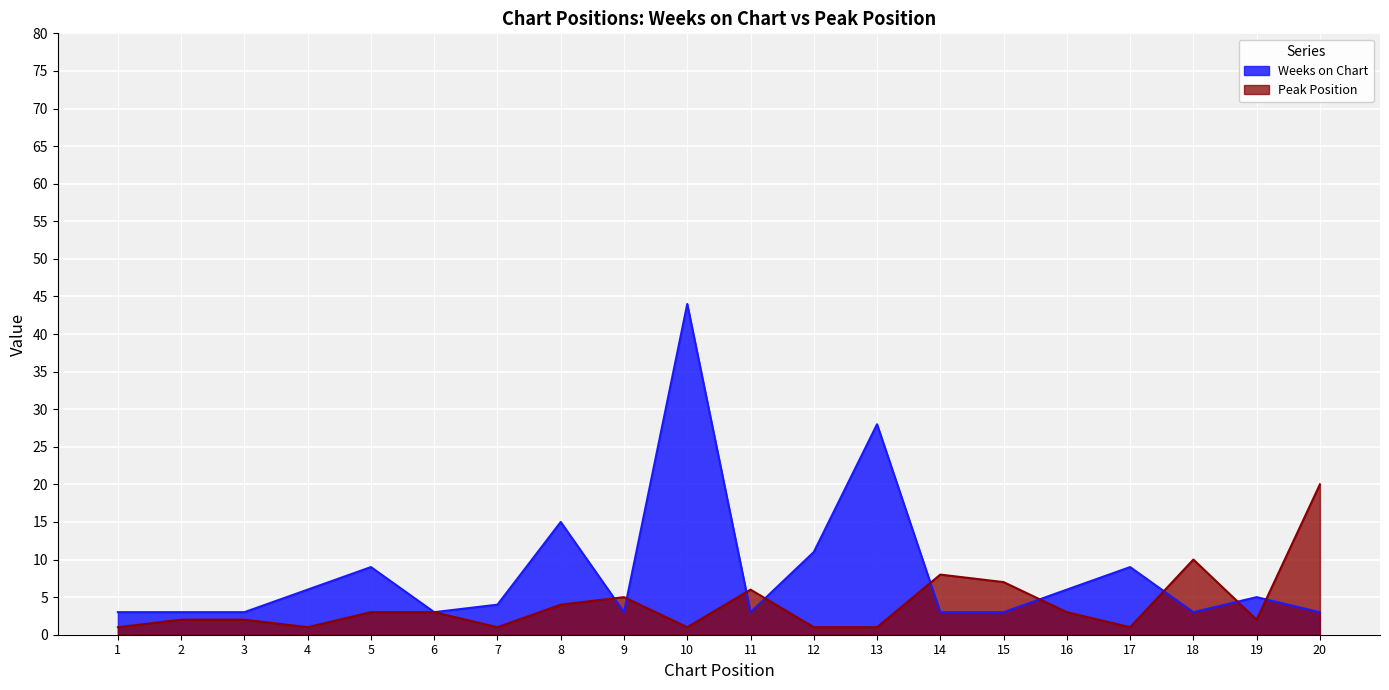

List the series in order of their peak value, highest first.

Weeks on Chart, Peak Position